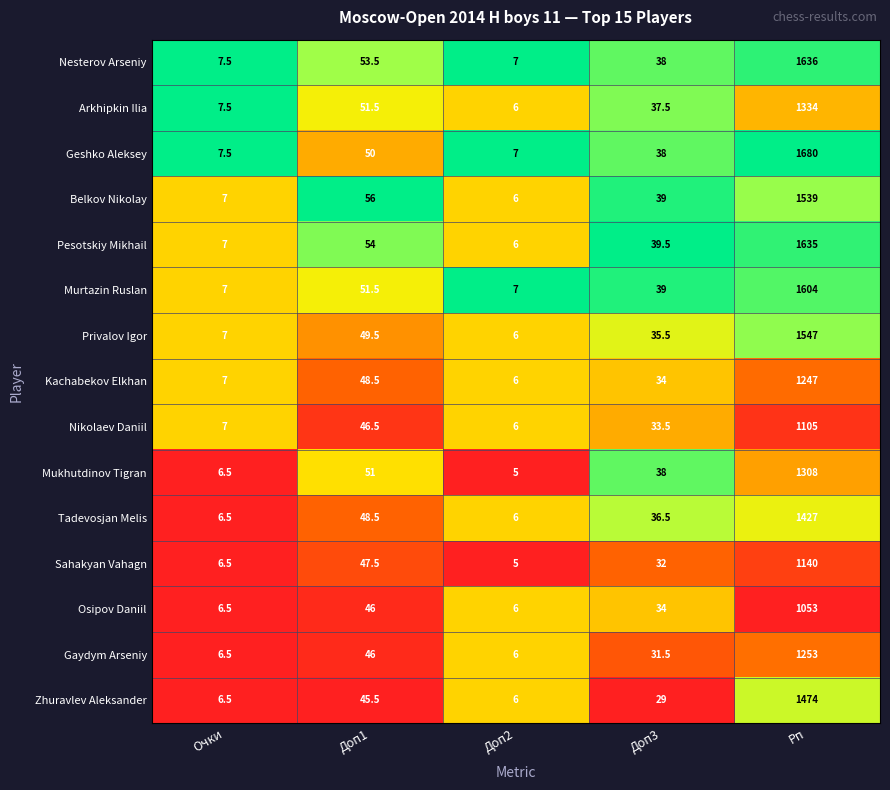

What is the difference between the maximum and minimum values in the Tadevosjan Melis series?

1421.0